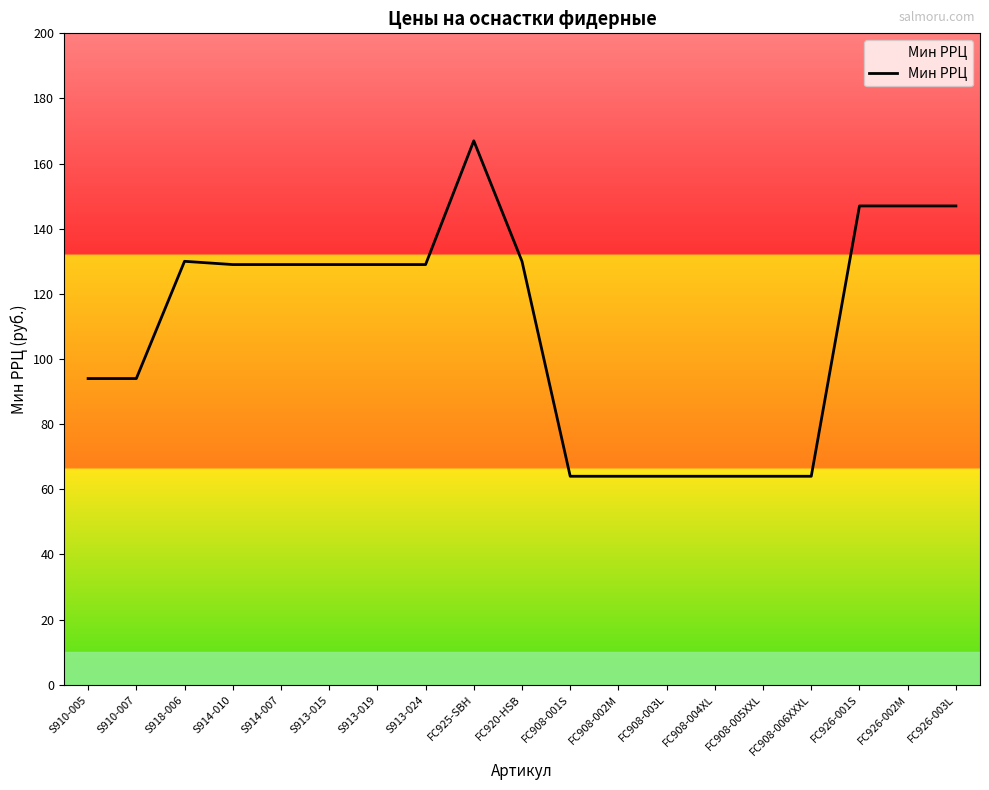

What is the difference between the maximum and second lowest values?

103